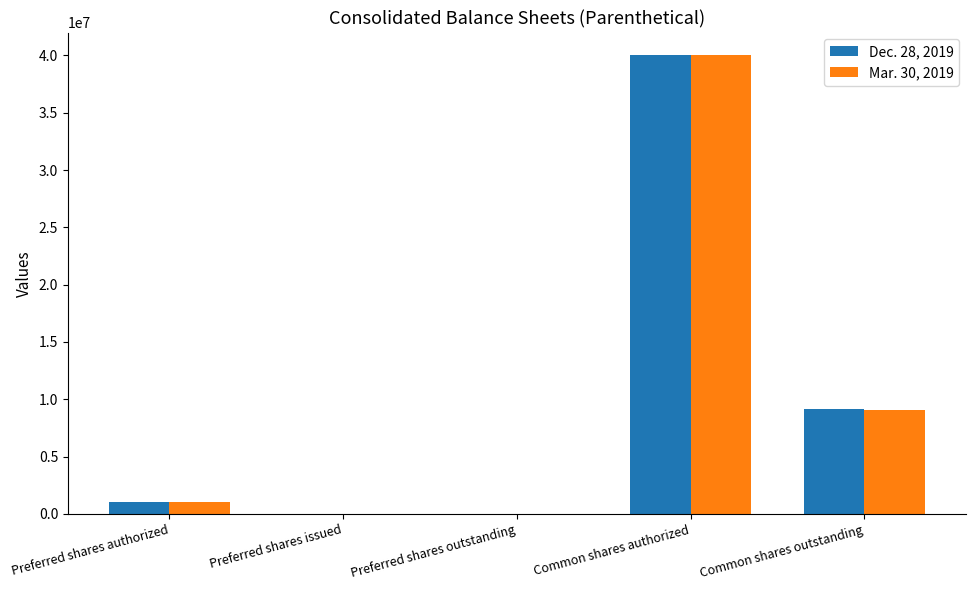

Reading left to right, list all the values displayed in this chart.

Dec. 28, 2019: 1000000	0	0	40000000	9141191
Mar. 30, 2019: 1000000	0	0	40000000	9098320